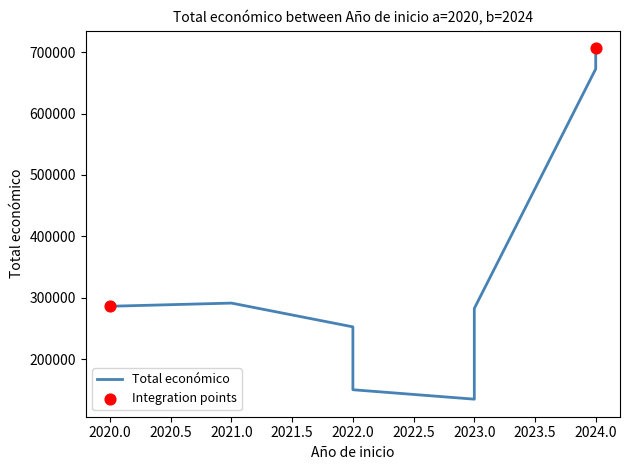

What is the change in value from 2022 to 2023?

-117825